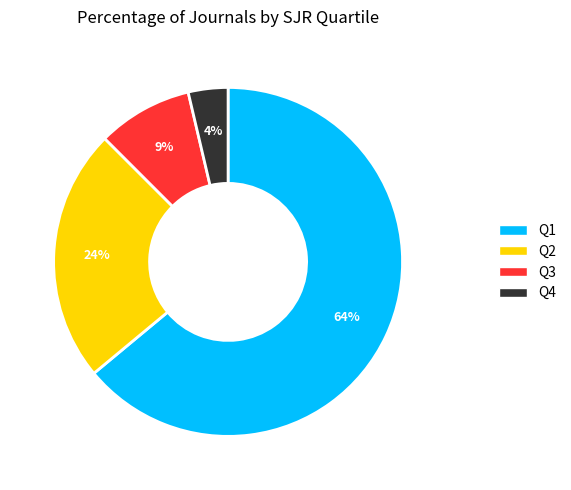

Is the sum of Q1 and Q4 greater than half?

Yes